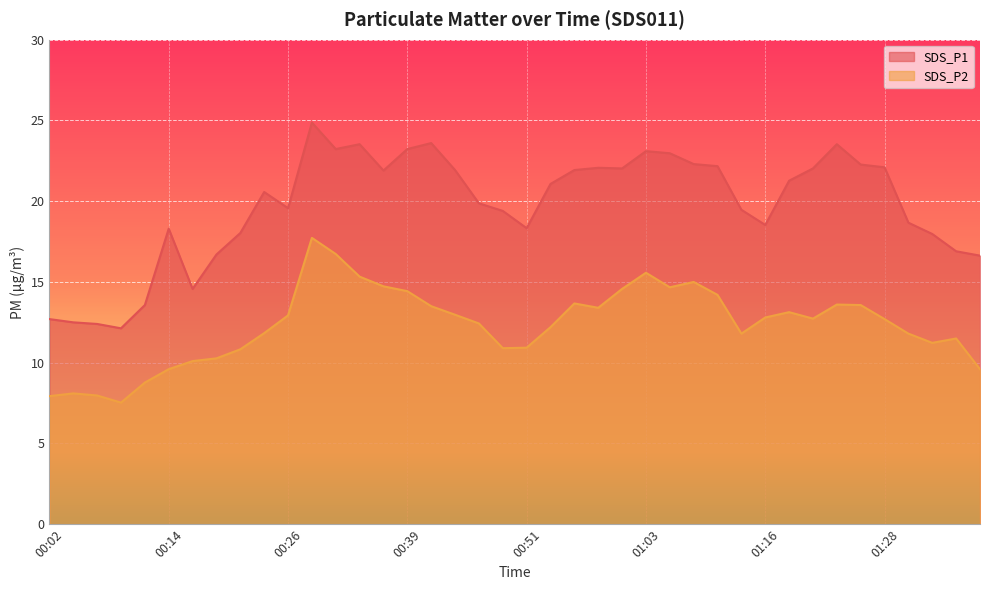

What is the label of the 36th point from the left?

01:28